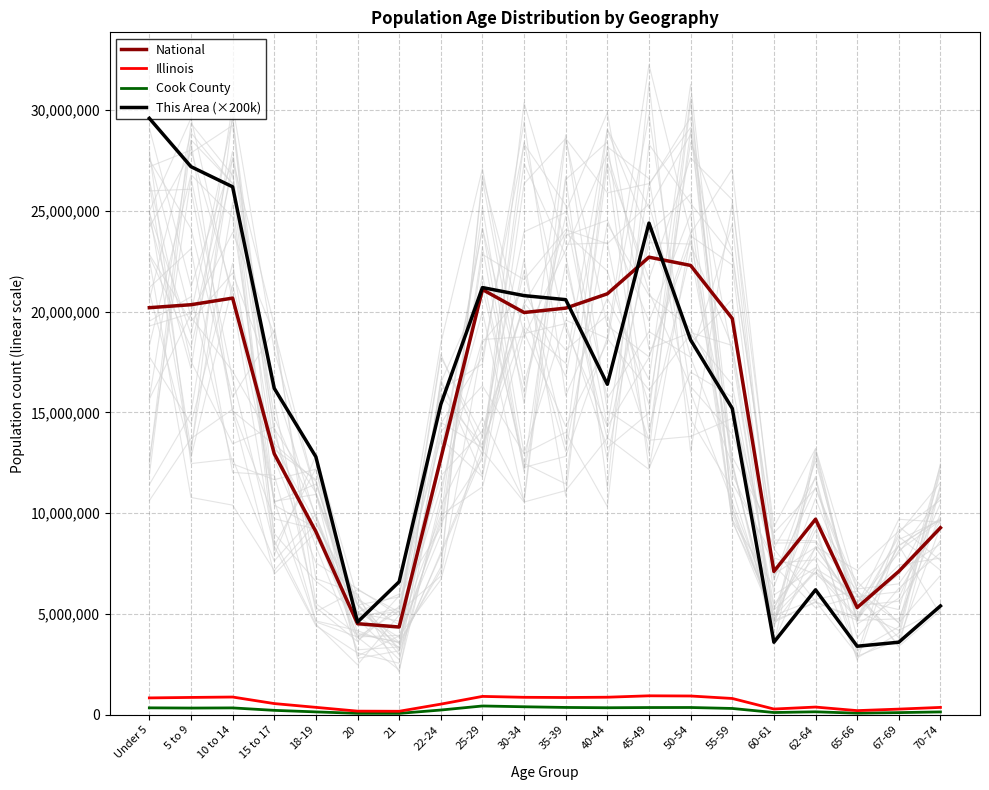

Count the number of data series in this chart.

4